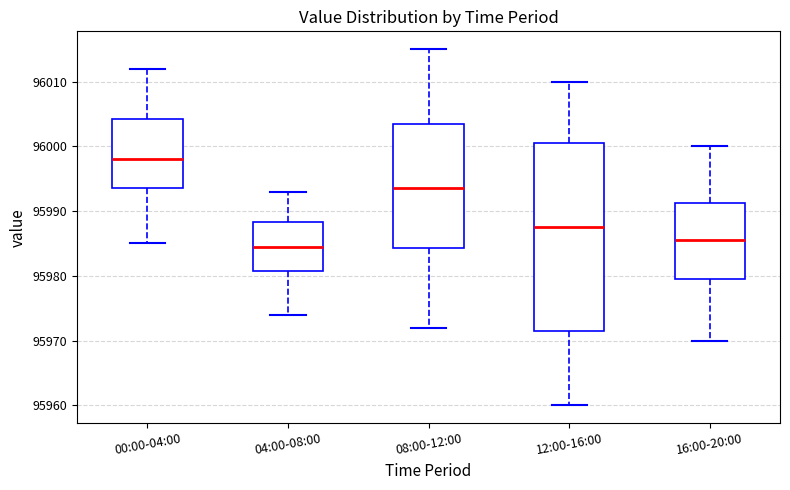

Which box is the tallest, from its lower edge to its upper edge?

12:00-16:00